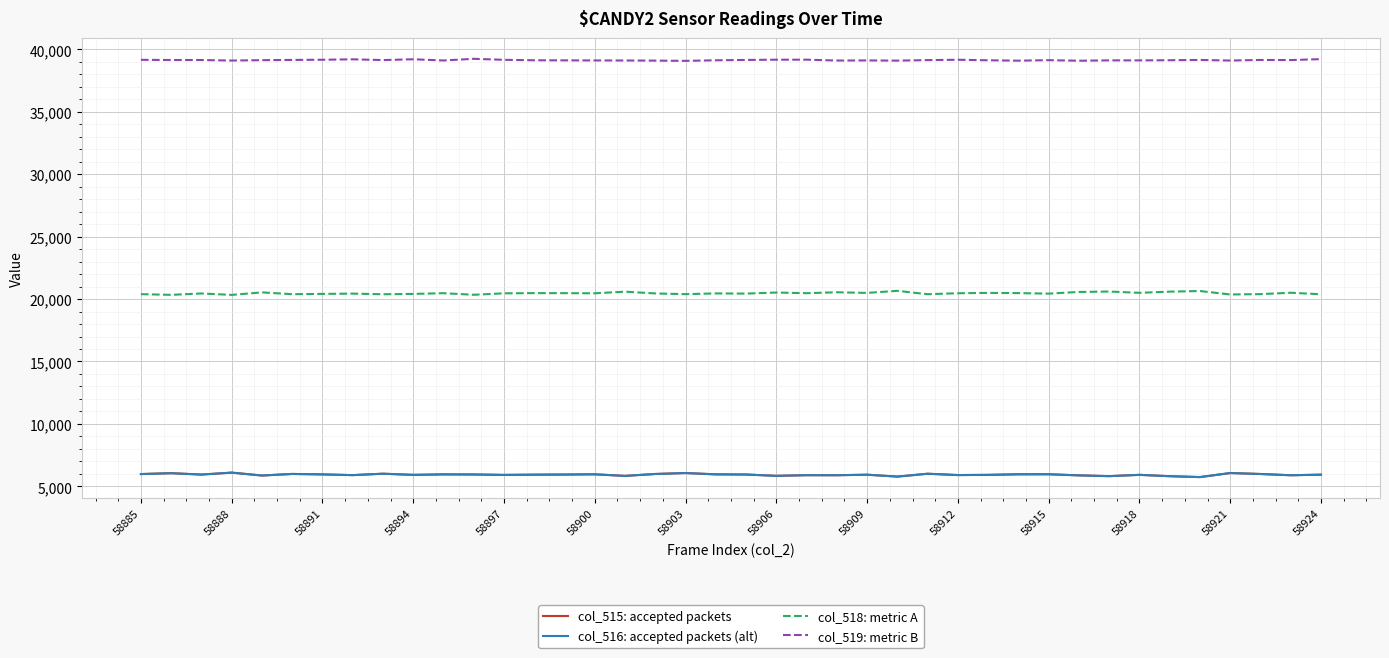

What is the greatest value displayed?

39243